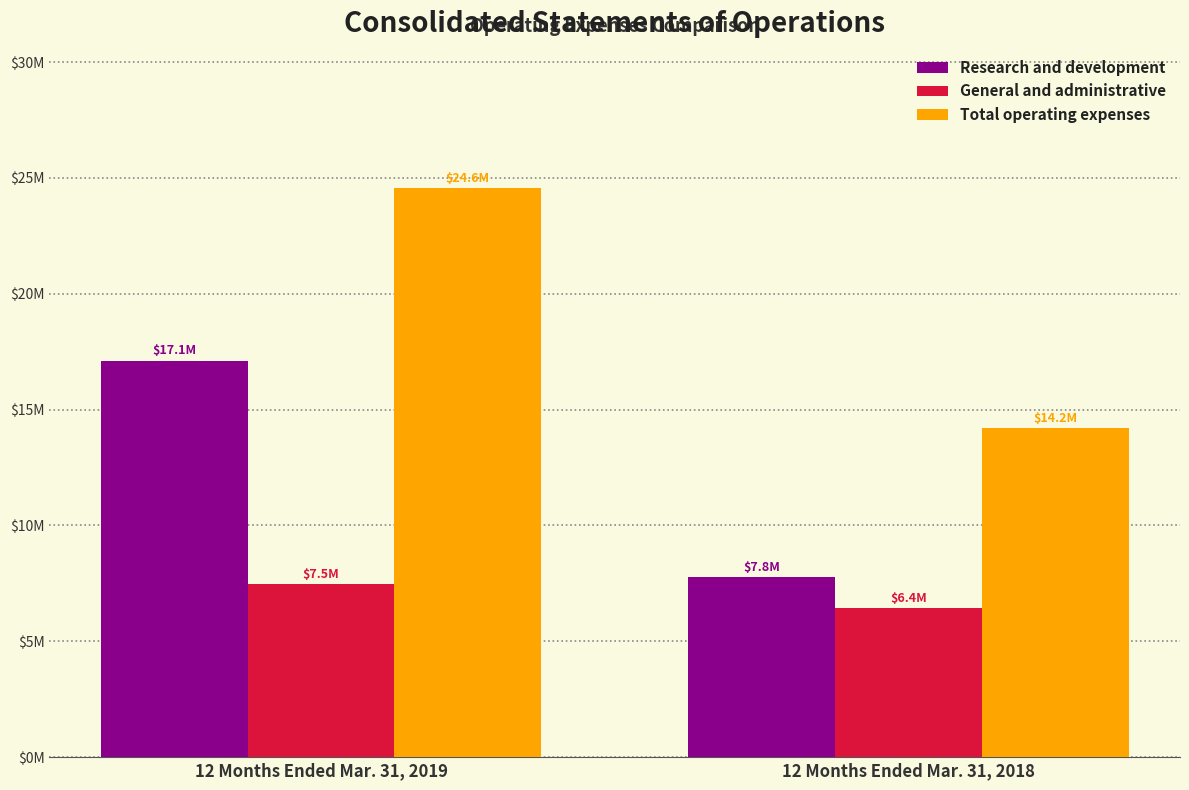

What are all the series names shown in the legend?

Research and development, General and administrative, Total operating expenses